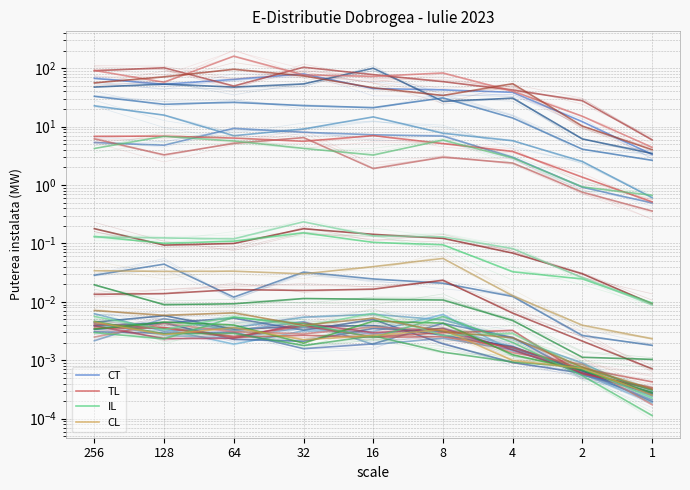

What is the sum of all IL values?

0.8